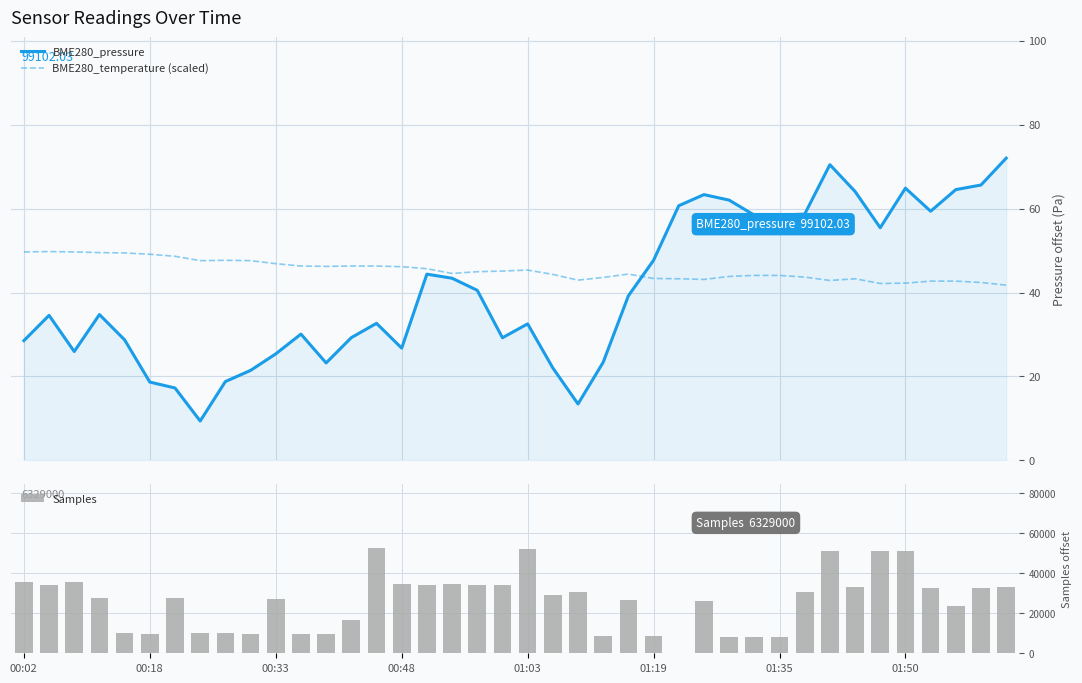

What is the highest value of the BME280_temperature (scaled) series?

49.8